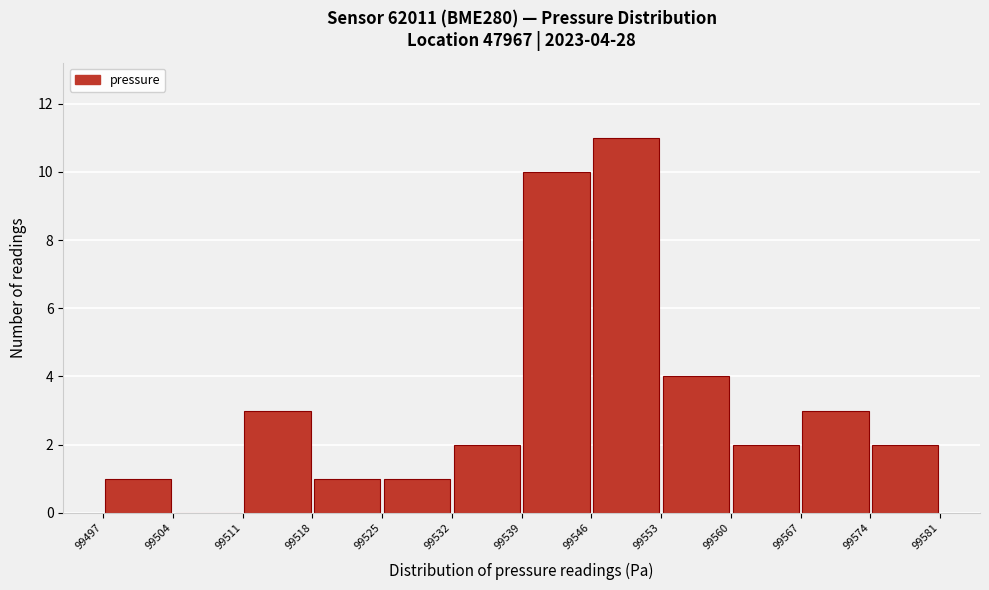

Over which range of the x-axis is the bar tallest?

99546 to 99553